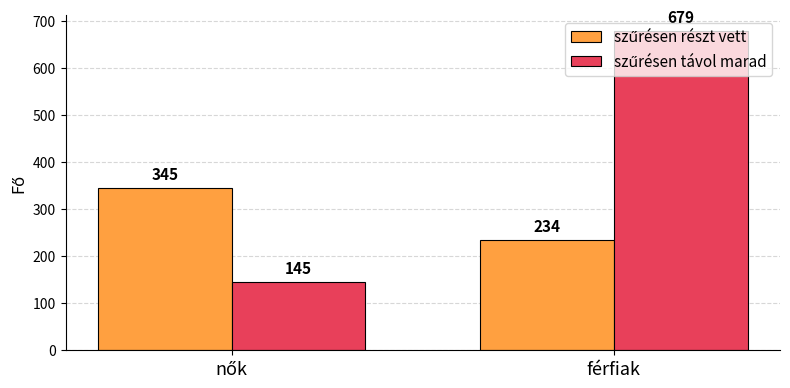

At which category is the sum across all series the highest?

férfiak